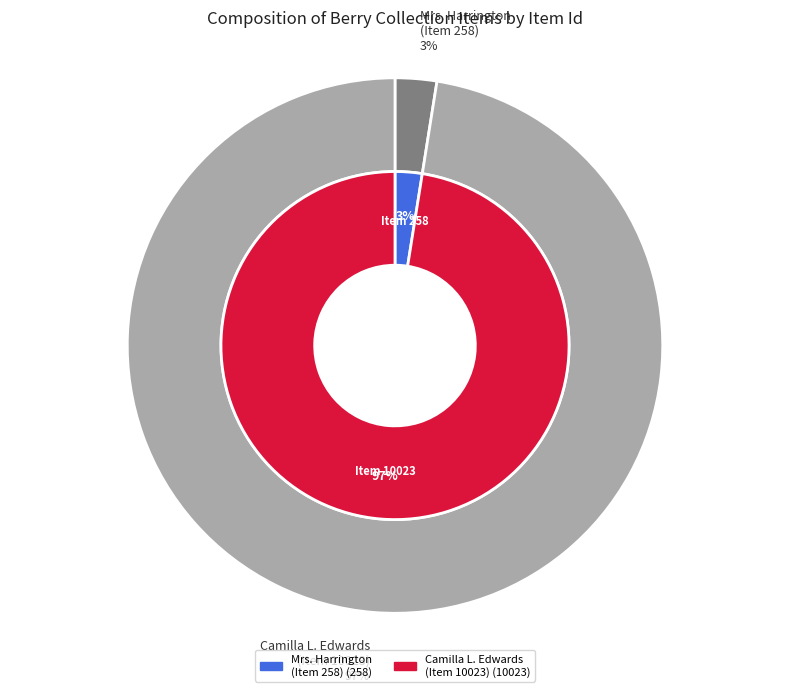

Which slice is the largest?

Letter to Martha Berry from Camilla L. Edwards